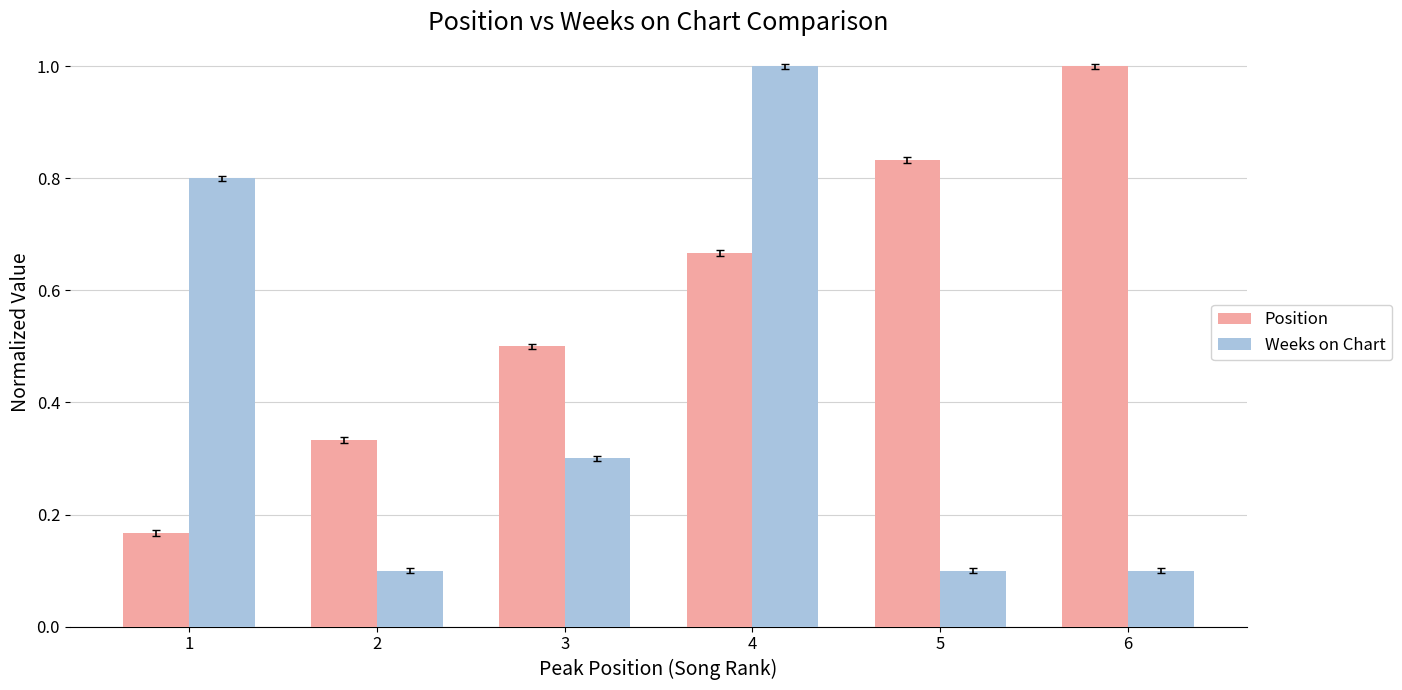

At which category is the sum across all series the highest?

4